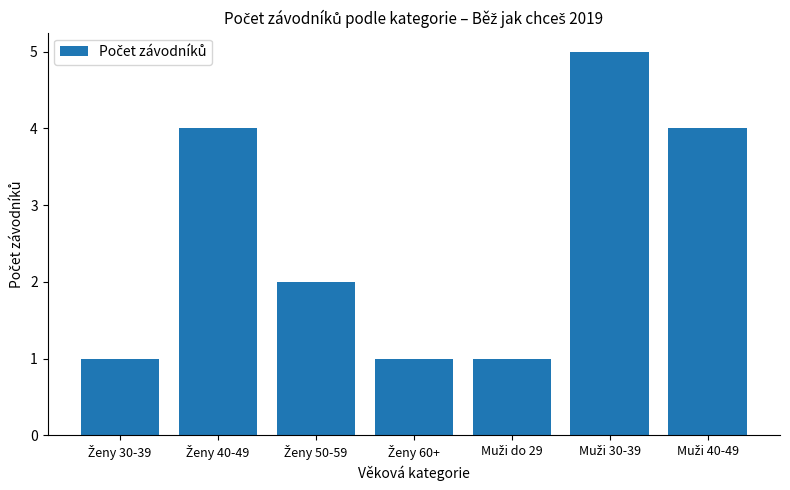

What is the greatest value displayed?

5